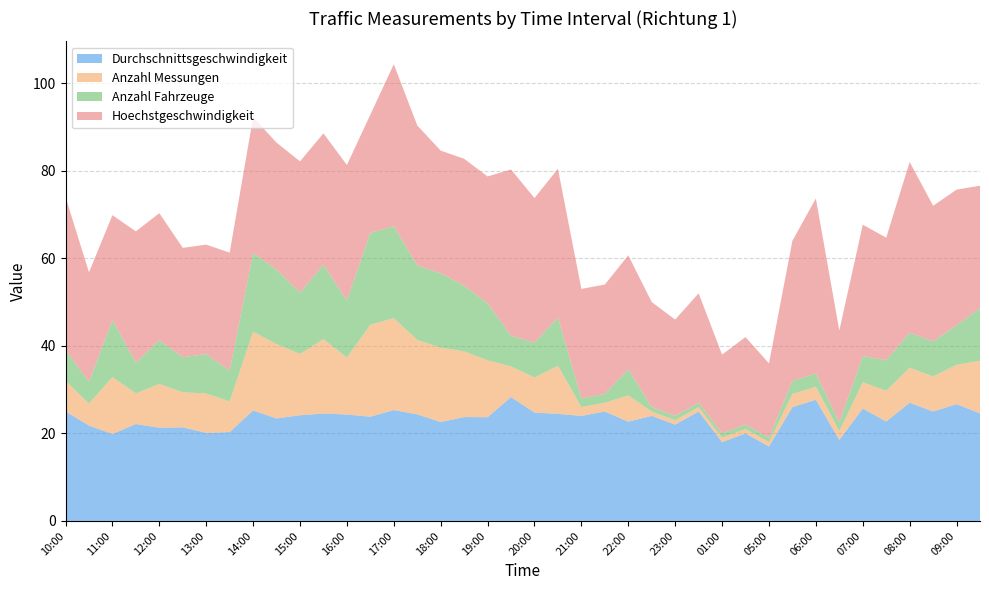

Reading left to right, what are all the values shown in this chart?

Durchschnittsgeschwindigkeit: 10:00=25.0	10:30=21.8	11:00=19.9	11:30=22.1	12:00=21.3	12:30=21.4	13:00=20.1	13:30=20.3	14:00=25.2	14:30=23.4	15:00=24.1	15:30=24.5	16:00=24.3	16:30=23.8	17:00=25.3	17:30=24.4	18:00=22.6	18:30=23.7	19:00=23.7	19:30=28.3	20:00=24.8	20:30=24.4	21:00=24.0	21:30=25.0	22:00=22.7	22:30=24.0	23:00=22.0	23:30=25.0	01:00=18.0	01:30=20.0	05:00=17.0	05:30=26.0	06:00=27.7	06:30=18.5	07:00=25.7	07:30=22.7	08:00=27.0	08:30=25.0	09:00=26.7	09:30=24.6
Anzahl Messungen: 10:00=7.0	10:30=5.0	11:00=13.0	11:30=7.0	12:00=10.0	12:30=8.0	13:00=9.0	13:30=7.0	14:00=18.0	14:30=17.0	15:00=14.0	15:30=17.0	16:00=13.0	16:30=21.0	17:00=21.0	17:30=17.0	18:00=17.0	18:30=15.0	19:00=13.0	19:30=7.0	20:00=8.0	20:30=11.0	21:00=2.0	21:30=2.0	22:00=6.0	22:30=1.0	23:00=1.0	23:30=1.0	01:00=1.0	01:30=1.0	05:00=1.0	05:30=3.0	06:00=3.0	06:30=2.0	07:00=6.0	07:30=7.0	08:00=8.0	08:30=8.0	09:00=9.0	09:30=12.0
Anzahl Fahrzeuge: 10:00=7.0	10:30=5.0	11:00=13.0	11:30=7.0	12:00=10.0	12:30=8.0	13:00=9.0	13:30=7.0	14:00=18.0	14:30=17.0	15:00=14.0	15:30=17.0	16:00=13.0	16:30=21.0	17:00=21.0	17:30=17.0	18:00=17.0	18:30=15.0	19:00=13.0	19:30=7.0	20:00=8.0	20:30=11.0	21:00=2.0	21:30=2.0	22:00=6.0	22:30=1.0	23:00=1.0	23:30=1.0	01:00=1.0	01:30=1.0	05:00=1.0	05:30=3.0	06:00=3.0	06:30=2.0	07:00=6.0	07:30=7.0	08:00=8.0	08:30=8.0	09:00=9.0	09:30=12.0
Hoechstgeschwindigkeit: 10:00=35.0	10:30=25.0	11:00=24.0	11:30=30.0	12:00=29.0	12:30=25.0	13:00=25.0	13:30=27.0	14:00=31.0	14:30=29.0	15:00=30.0	15:30=30.0	16:00=31.0	16:30=27.0	17:00=37.0	17:30=32.0	18:00=28.0	18:30=29.0	19:00=29.0	19:30=38.0	20:00=33.0	20:30=34.0	21:00=25.0	21:30=25.0	22:00=26.0	22:30=24.0	23:00=22.0	23:30=25.0	01:00=18.0	01:30=20.0	05:00=17.0	05:30=32.0	06:00=40.0	06:30=21.0	07:00=30.0	07:30=28.0	08:00=39.0	08:30=31.0	09:00=31.0	09:30=28.0